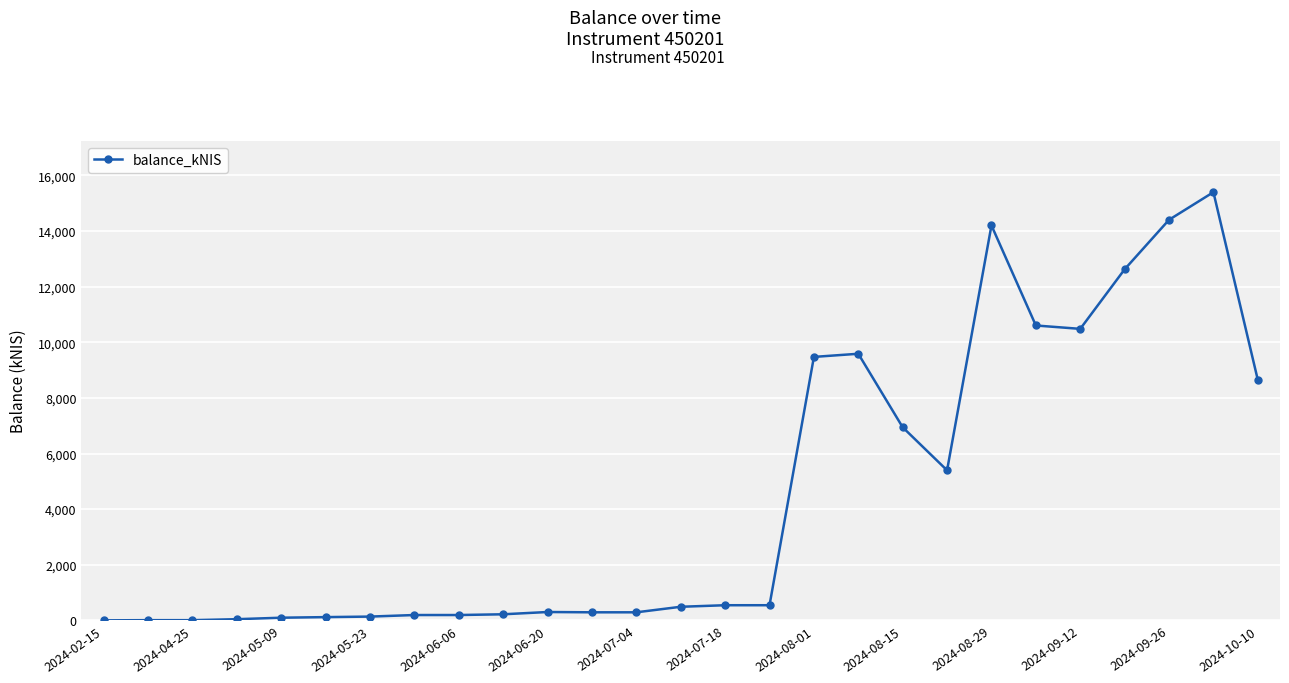

What is the maximum value shown in the chart?

15399.1